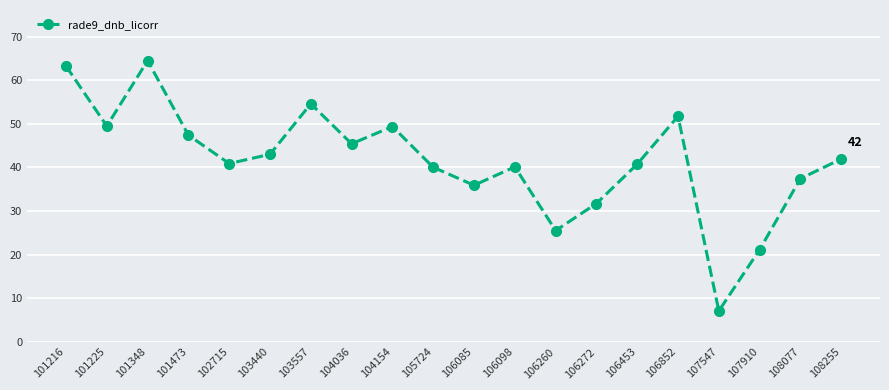

Is this an area chart (filled region under the line)?

No